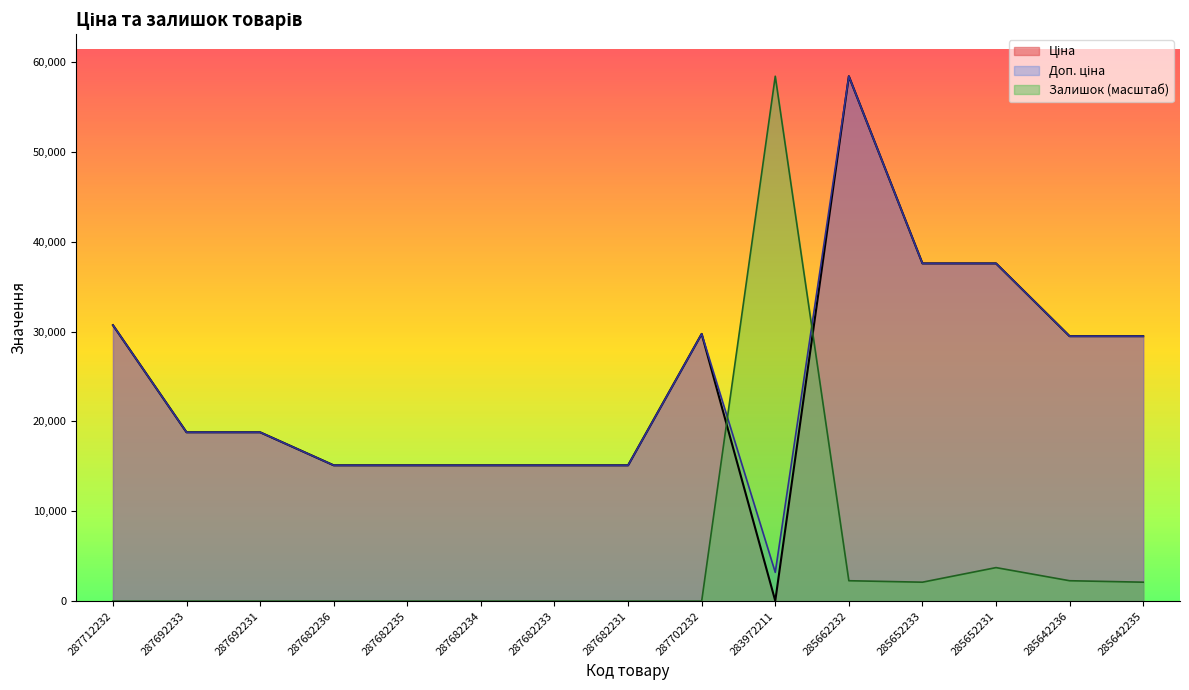

Is it true that Доп. ціна equals 58426.5 at 285662232?

True